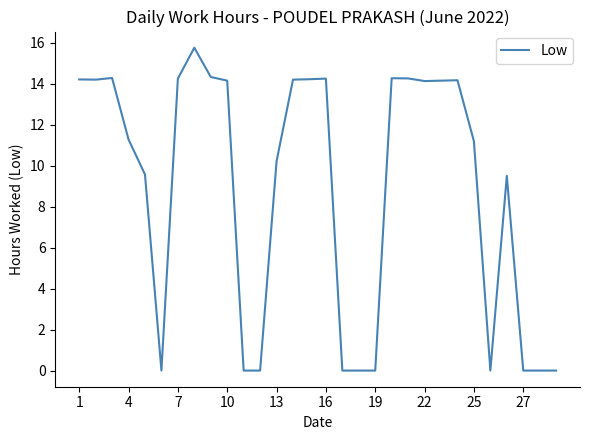

What is the greatest value displayed?

15.8